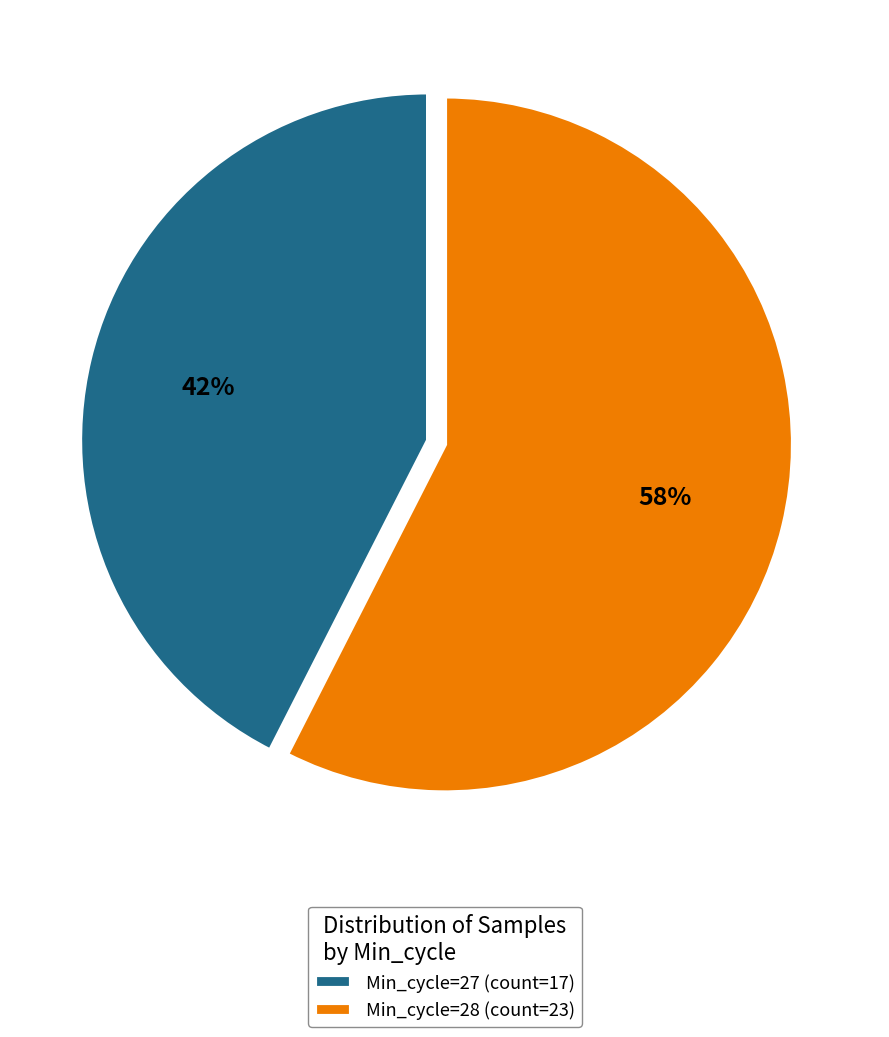

What is the smallest slice in the pie chart?

Min_cycle=27 (count=17)